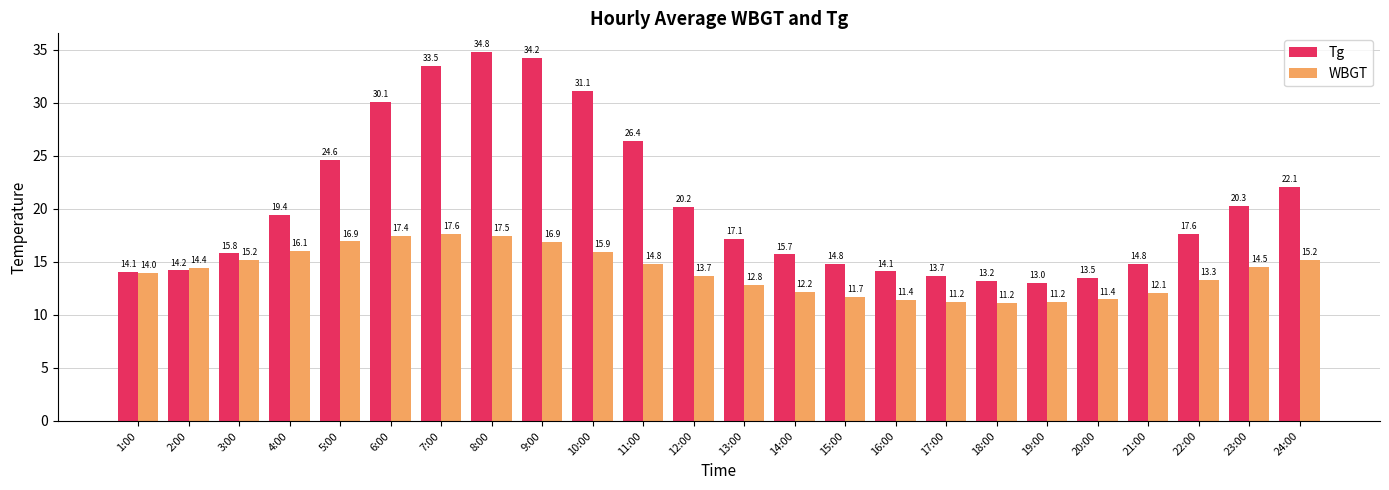

What is the value of the WBGT bar at the 22nd from the left?

13.3